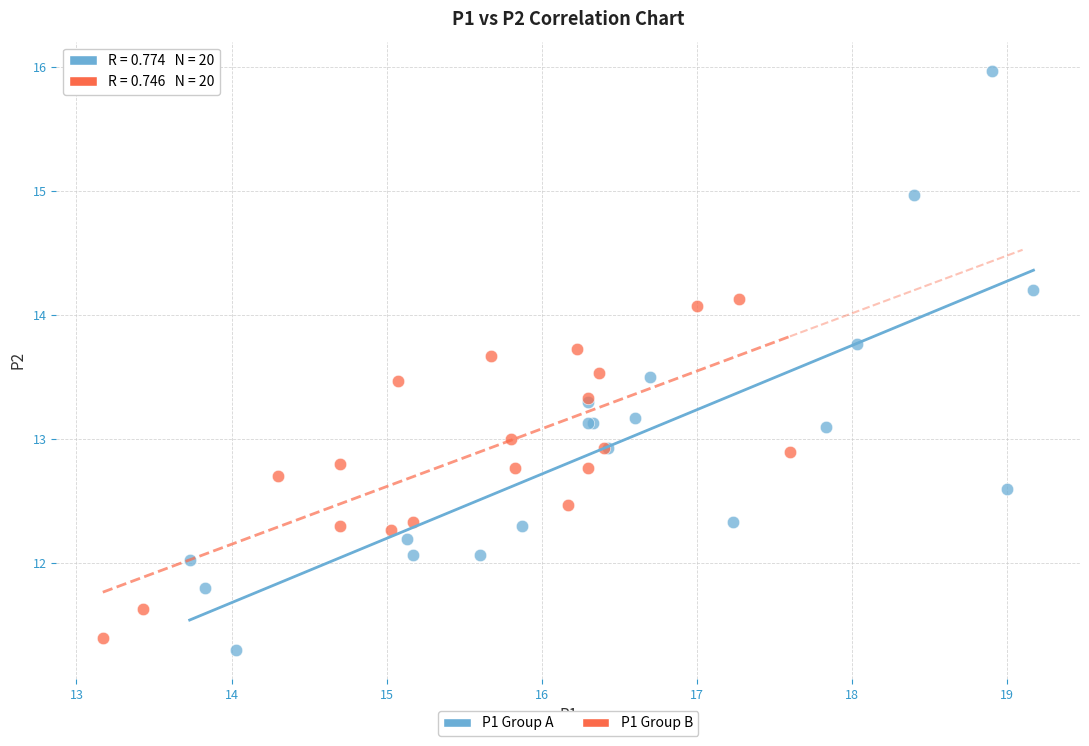

Which series reaches the maximum Y coordinate?

P1 Group A